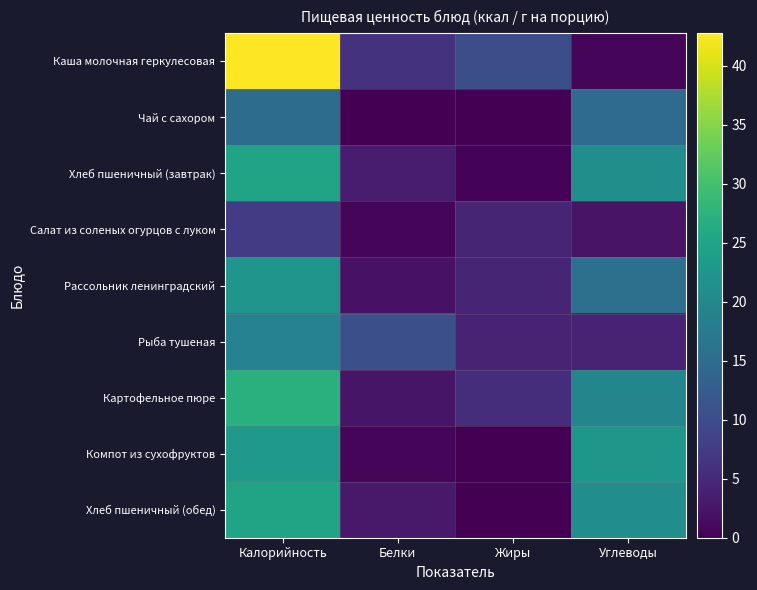

What is the spread (max minus min) of values at Жиры?

10.2